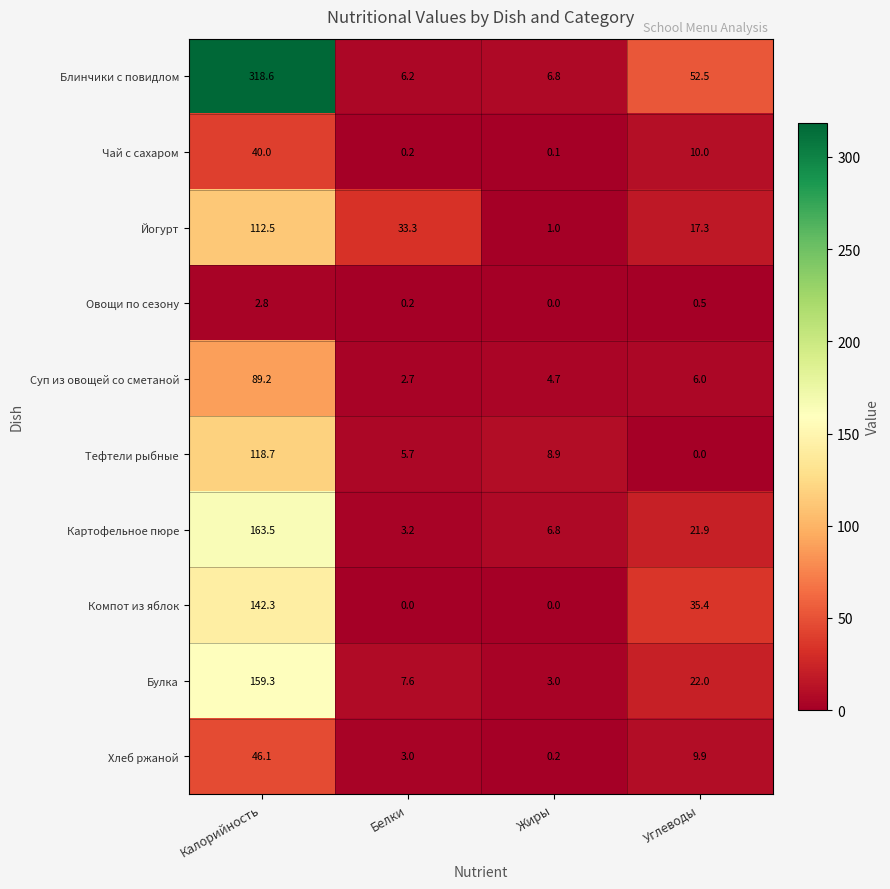

What is the total value across all series at Углеводы?

175.5